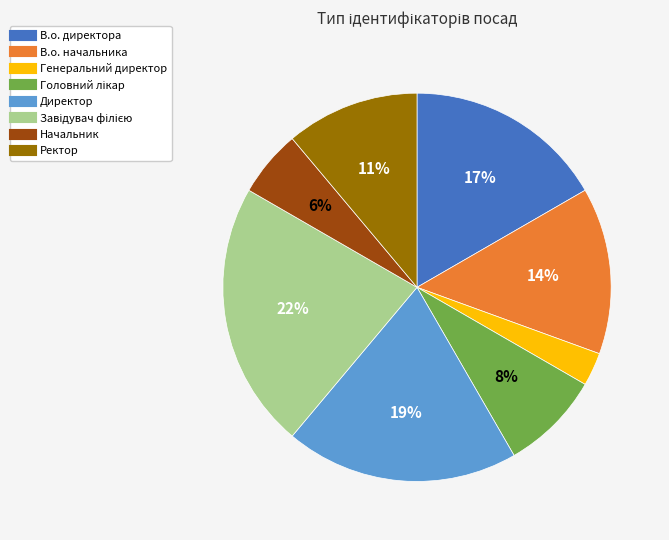

To the nearest percent, what is the average slice percentage?

12%